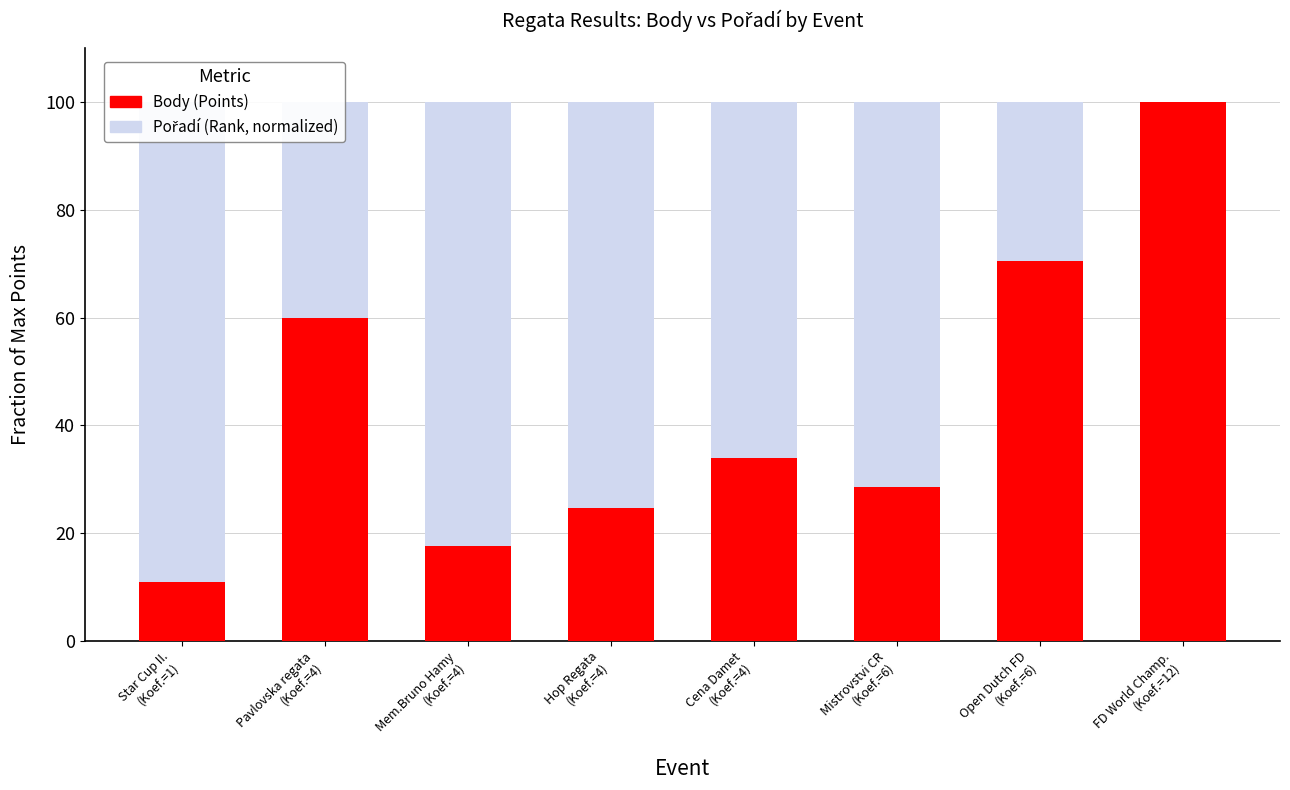

What is the difference between the maximum and second lowest values in the Body (Points) series?

82.4